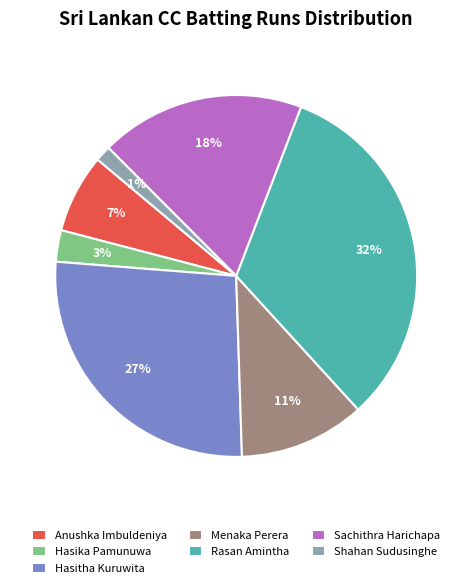

Rank the categories by value from lowest to highest.

Shahan Sudusinghe, Hasika Pamunuwa, Anushka Imbuldeniya, Menaka Perera, Sachithra Harichapa, Hasitha Kuruwita, Rasan Amintha